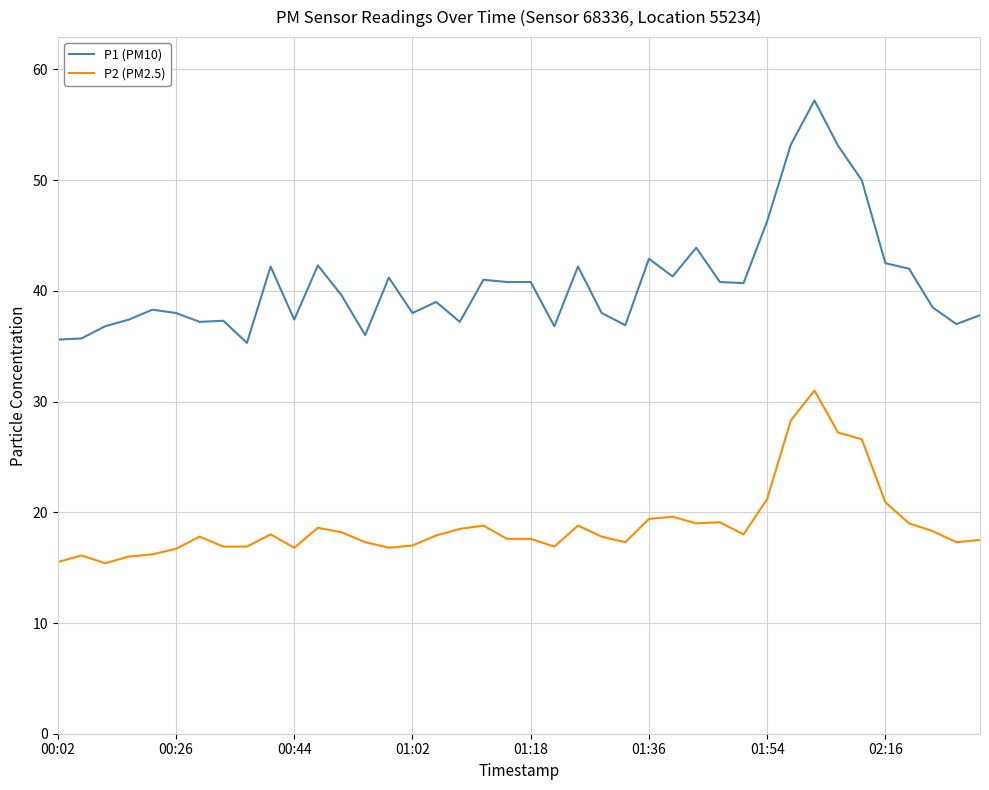

What is the difference between the second highest and minimum values in the P2 (PM2.5) series?

12.9